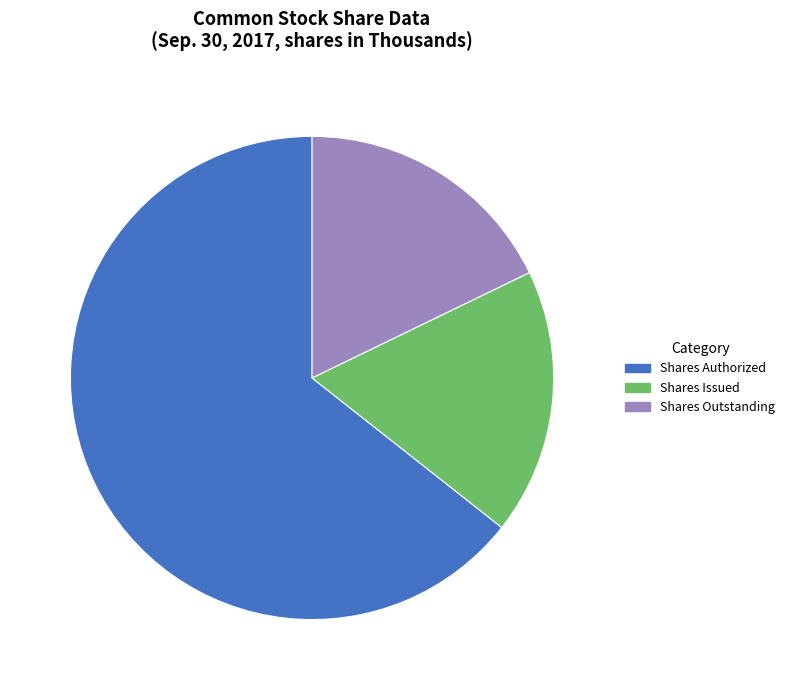

The Shares Issued slice represents 18% of the pie. True or false?

True